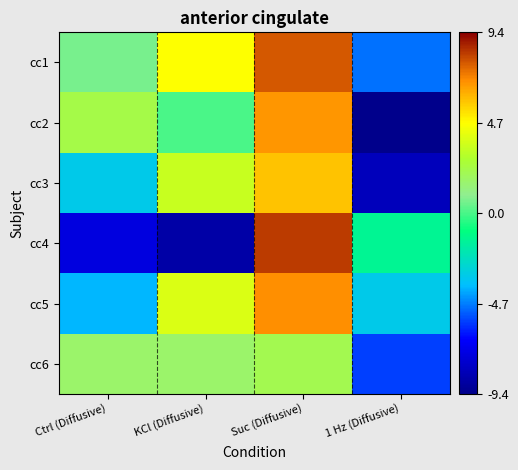

Between Suc (Diffusive) and 1 Hz (Diffusive), which series saw the biggest shift?

cc2